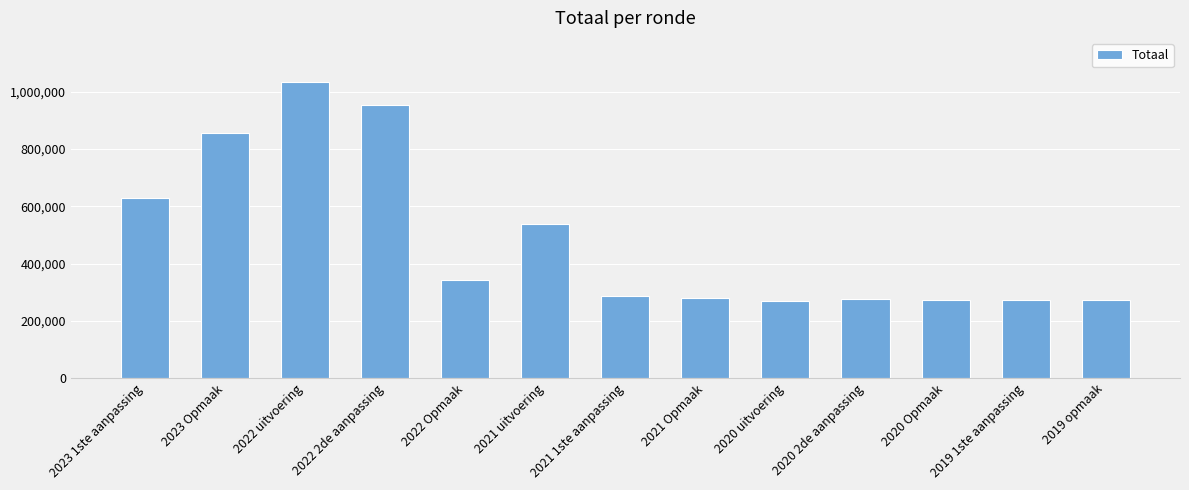

The value at 2021 Opmaak is 278678. True or false?

True